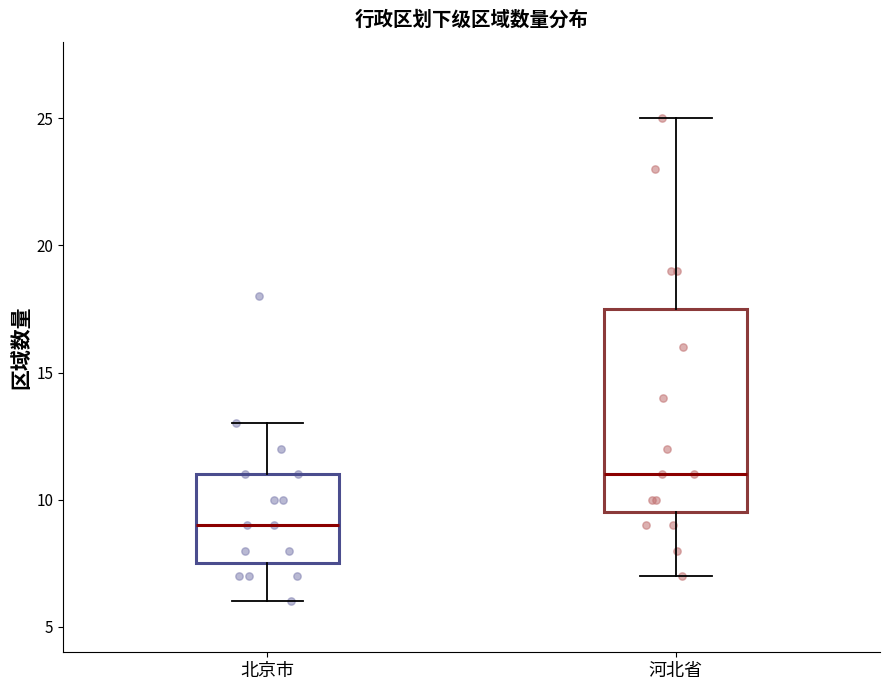

Which box's median line is the lowest?

北京市